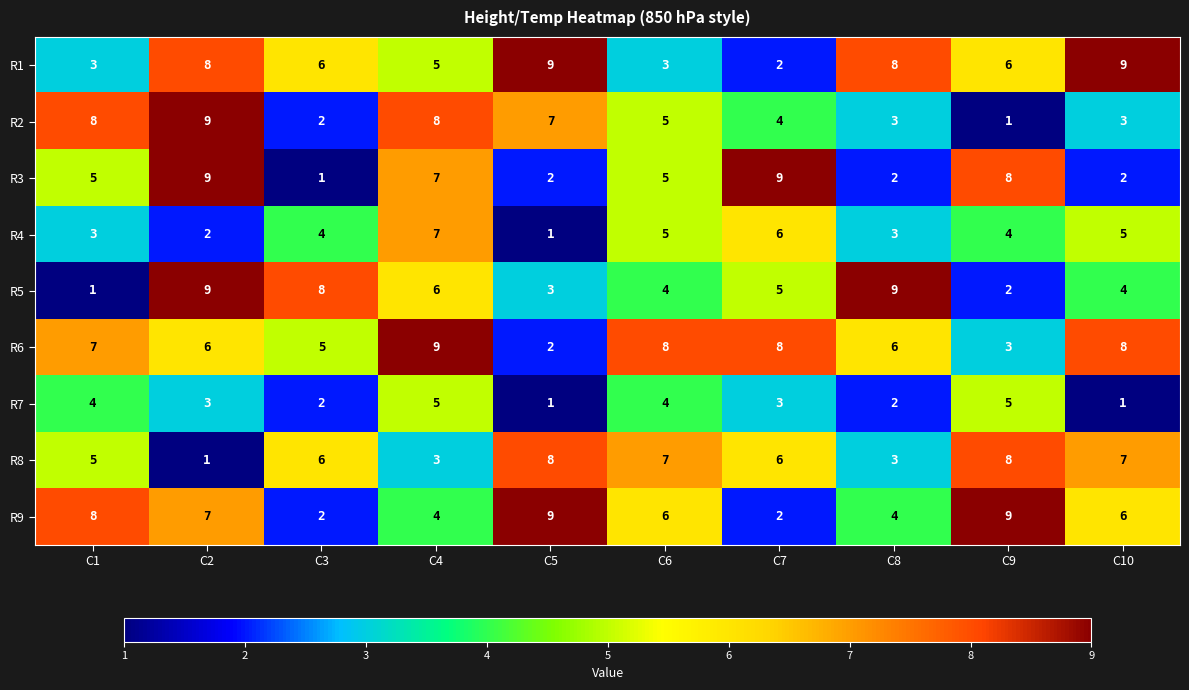

What is the sum of all R1 values?

59